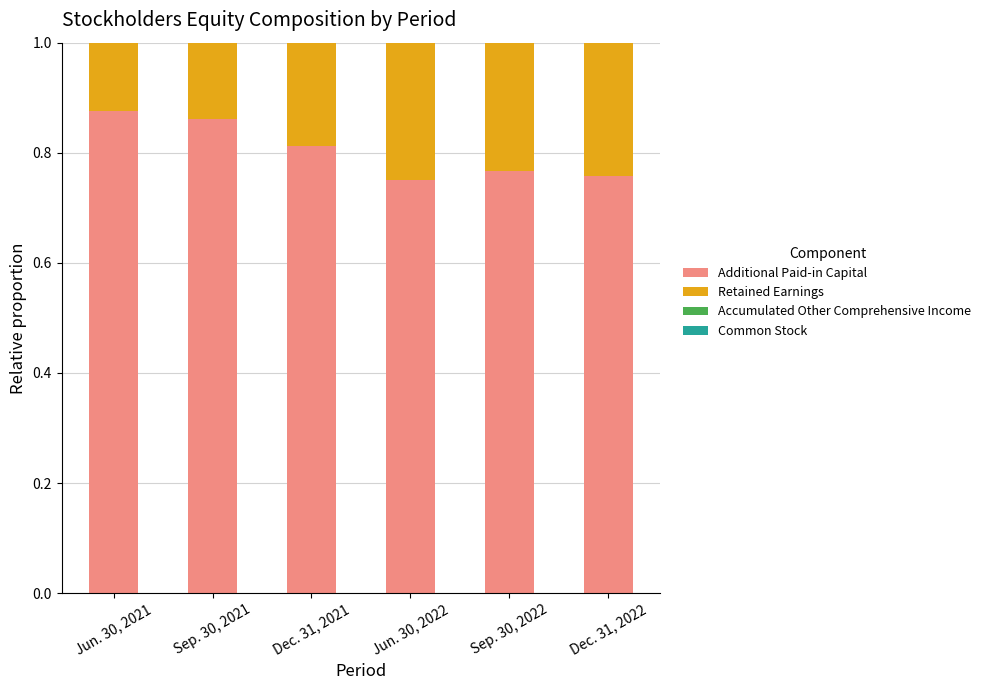

Is it true that Additional Paid-in Capital equals 1.6 at Jun. 30, 2021?

False